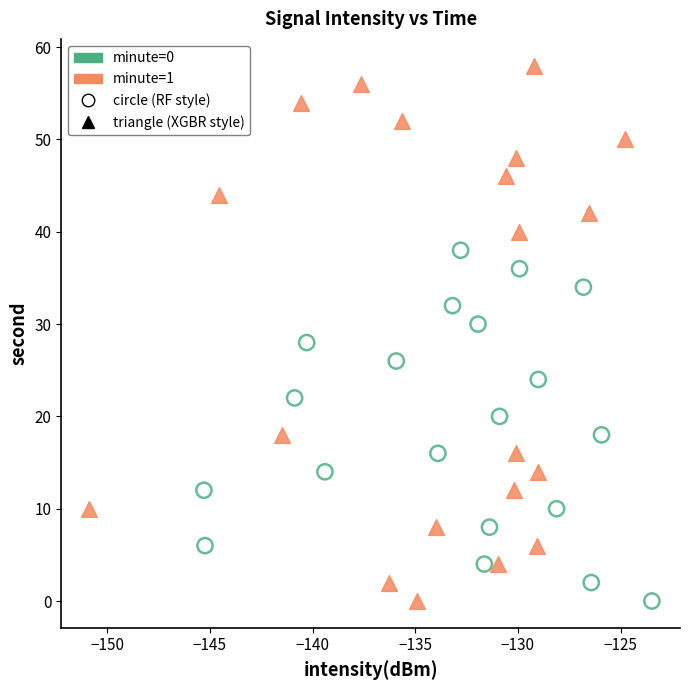

Which series has the widest spread of Y values?

minute=1